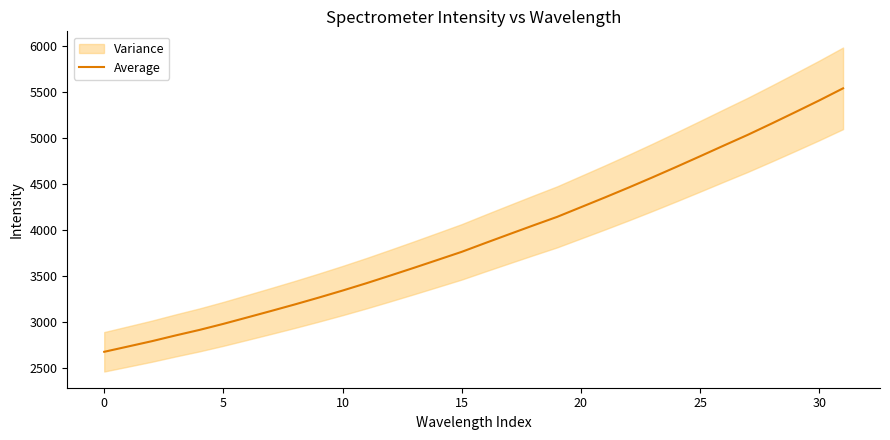

What is the maximum value for Average?

5544.1